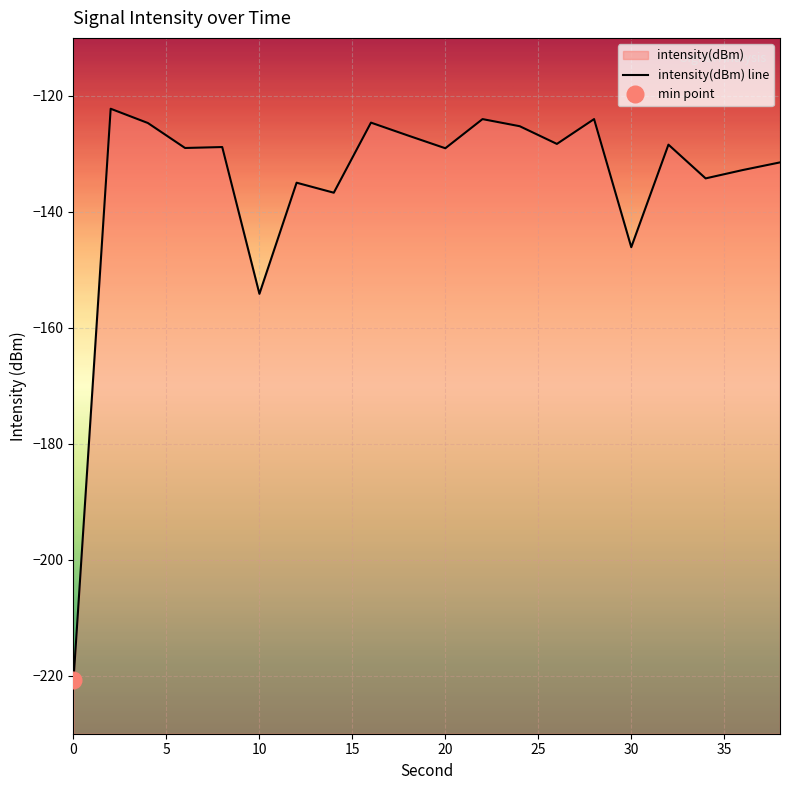

Reading left to right, list all the values displayed in this chart.

-220.8	-122.2	-124.7	-129.0	-128.8	-154.1	-135.0	-136.7	-124.6	-126.8	-129.0	-124.0	-125.2	-128.3	-124.0	-146.1	-128.4	-134.2	-132.8	-131.5